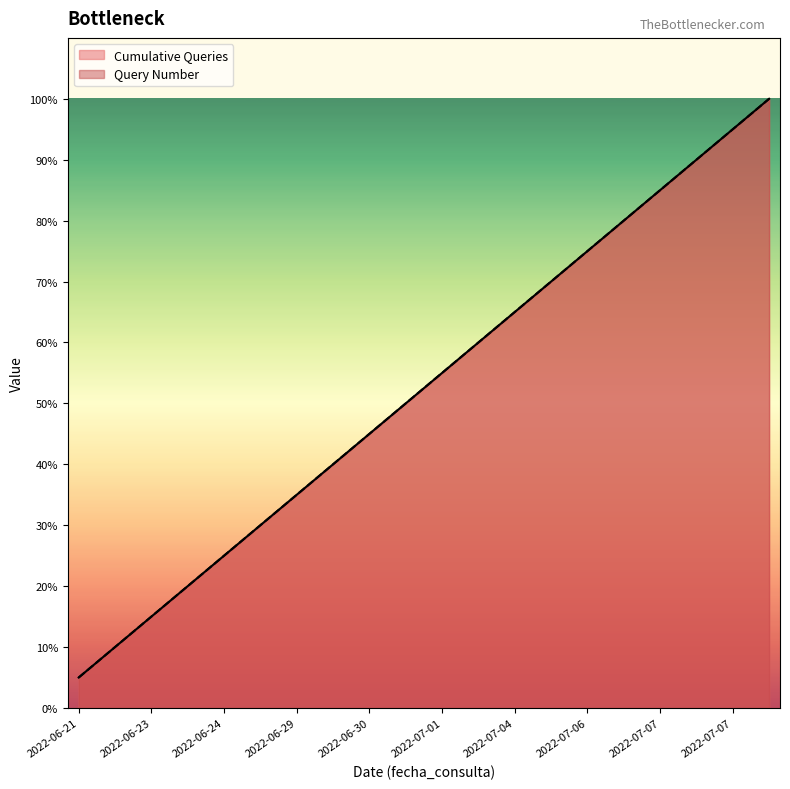

Reading left to right, list all the values displayed in this chart.

Cumulative Queries: 1	2	3	4	5	6	7	8	9	10	11	12	13	14	15	16	17	18	19	20
Query Number: 1	2	3	4	5	6	7	8	9	10	11	12	13	14	15	16	17	18	19	20